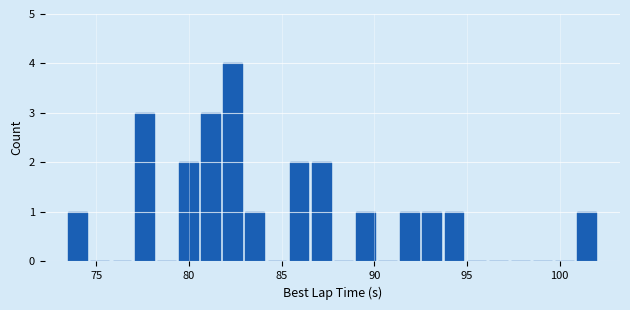

Read against the x-axis, roughly where is the centre of the tallest bar?

82.5